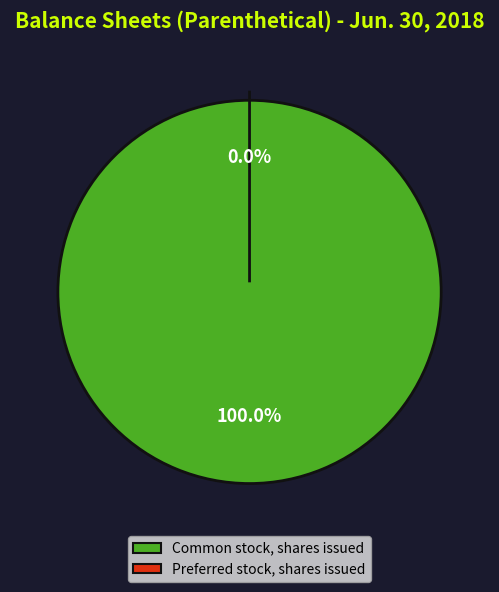

Rank the categories by value from highest to lowest.

Common stock, shares issued, Preferred stock, shares issued